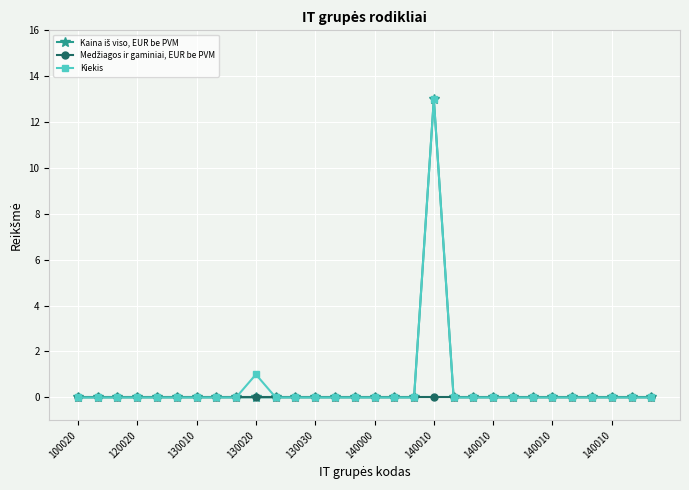

Does the chart display data point markers on the line(s)?

Yes